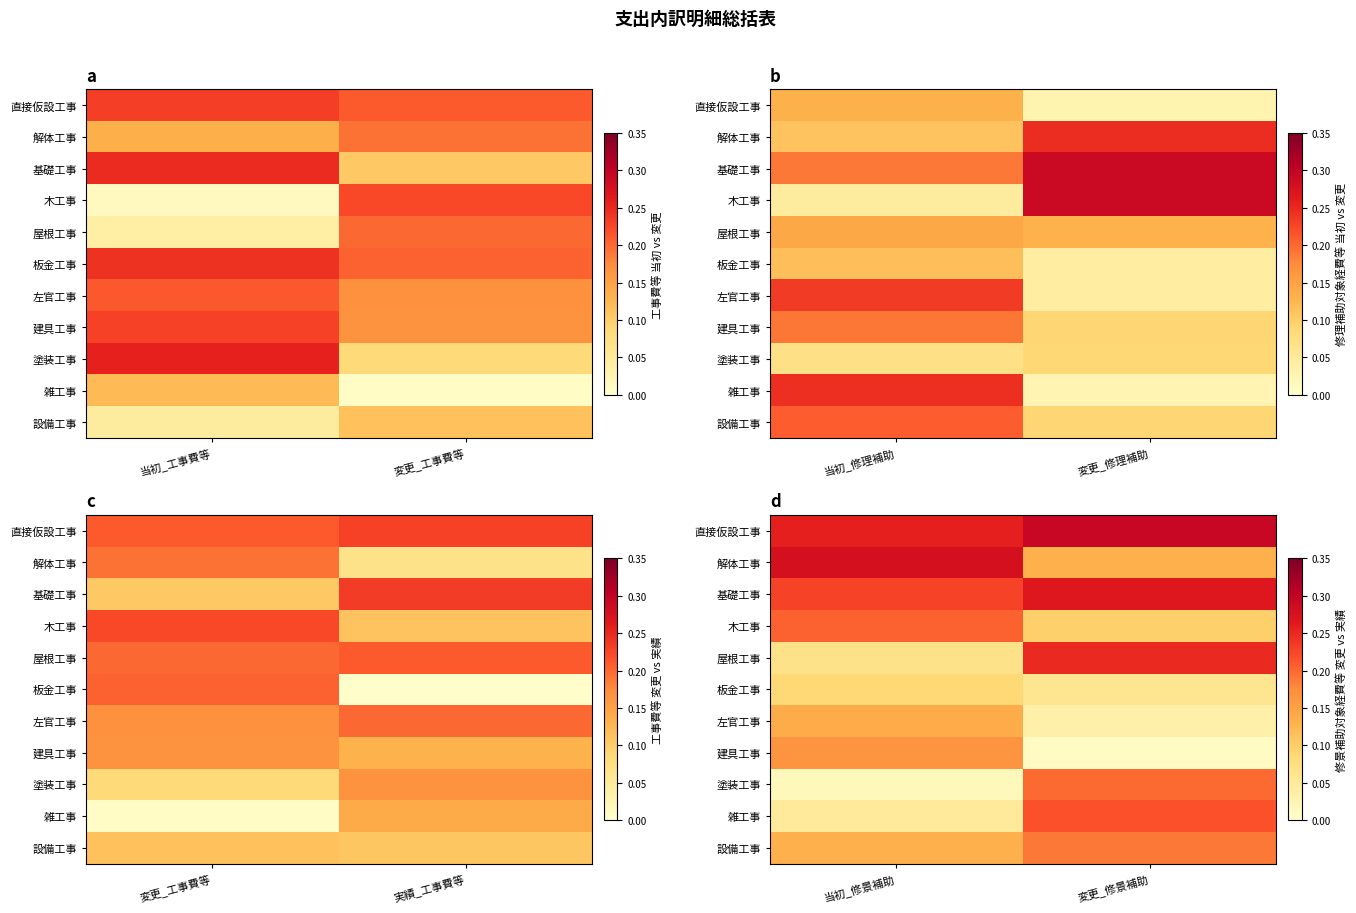

At which category is the sum across all series the highest?

変更_修景補助